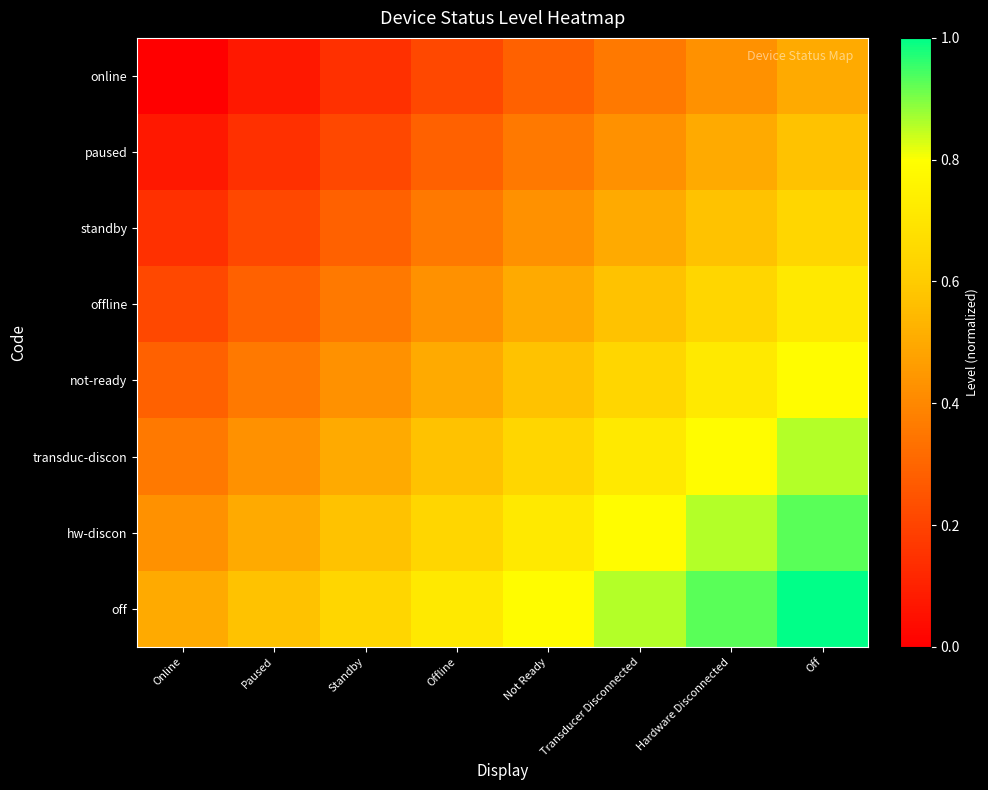

Reading left to right, transcribe all the data shown in this chart.

online: Online=0.0	Paused=0.1	Standby=0.1	Offline=0.2	Not Ready=0.3	Transducer Disconnected=0.4	Hardware Disconnected=0.4	Off=0.5
paused: Online=0.1	Paused=0.1	Standby=0.2	Offline=0.3	Not Ready=0.4	Transducer Disconnected=0.4	Hardware Disconnected=0.5	Off=0.6
standby: Online=0.1	Paused=0.2	Standby=0.3	Offline=0.4	Not Ready=0.4	Transducer Disconnected=0.5	Hardware Disconnected=0.6	Off=0.6
offline: Online=0.2	Paused=0.3	Standby=0.4	Offline=0.4	Not Ready=0.5	Transducer Disconnected=0.6	Hardware Disconnected=0.6	Off=0.7
not-ready: Online=0.3	Paused=0.4	Standby=0.4	Offline=0.5	Not Ready=0.6	Transducer Disconnected=0.6	Hardware Disconnected=0.7	Off=0.8
transduc-discon: Online=0.4	Paused=0.4	Standby=0.5	Offline=0.6	Not Ready=0.6	Transducer Disconnected=0.7	Hardware Disconnected=0.8	Off=0.9
hw-discon: Online=0.4	Paused=0.5	Standby=0.6	Offline=0.6	Not Ready=0.7	Transducer Disconnected=0.8	Hardware Disconnected=0.9	Off=0.9
off: Online=0.5	Paused=0.6	Standby=0.6	Offline=0.7	Not Ready=0.8	Transducer Disconnected=0.9	Hardware Disconnected=0.9	Off=1.0